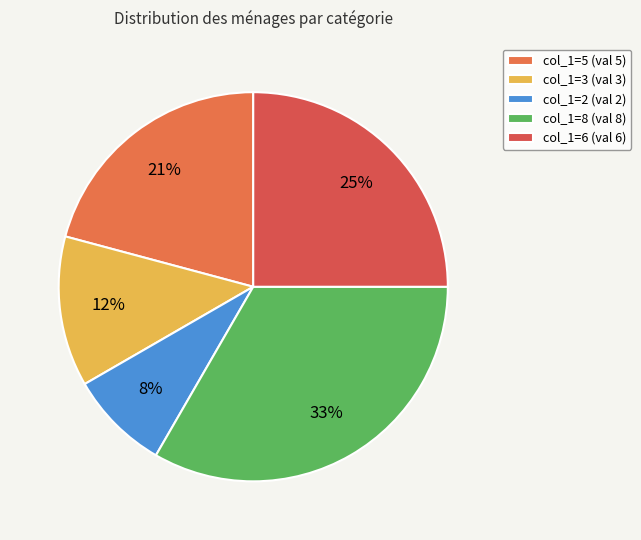

Is there a majority slice in this chart?

No